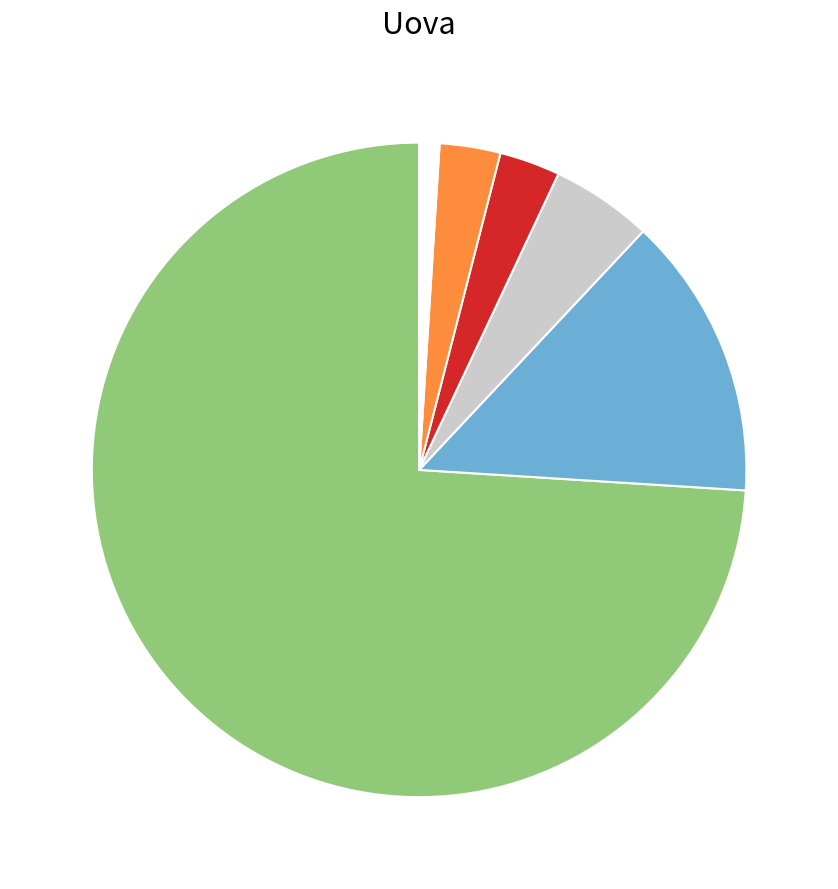

Is there any slice that represents more than half of the pie?

Yes